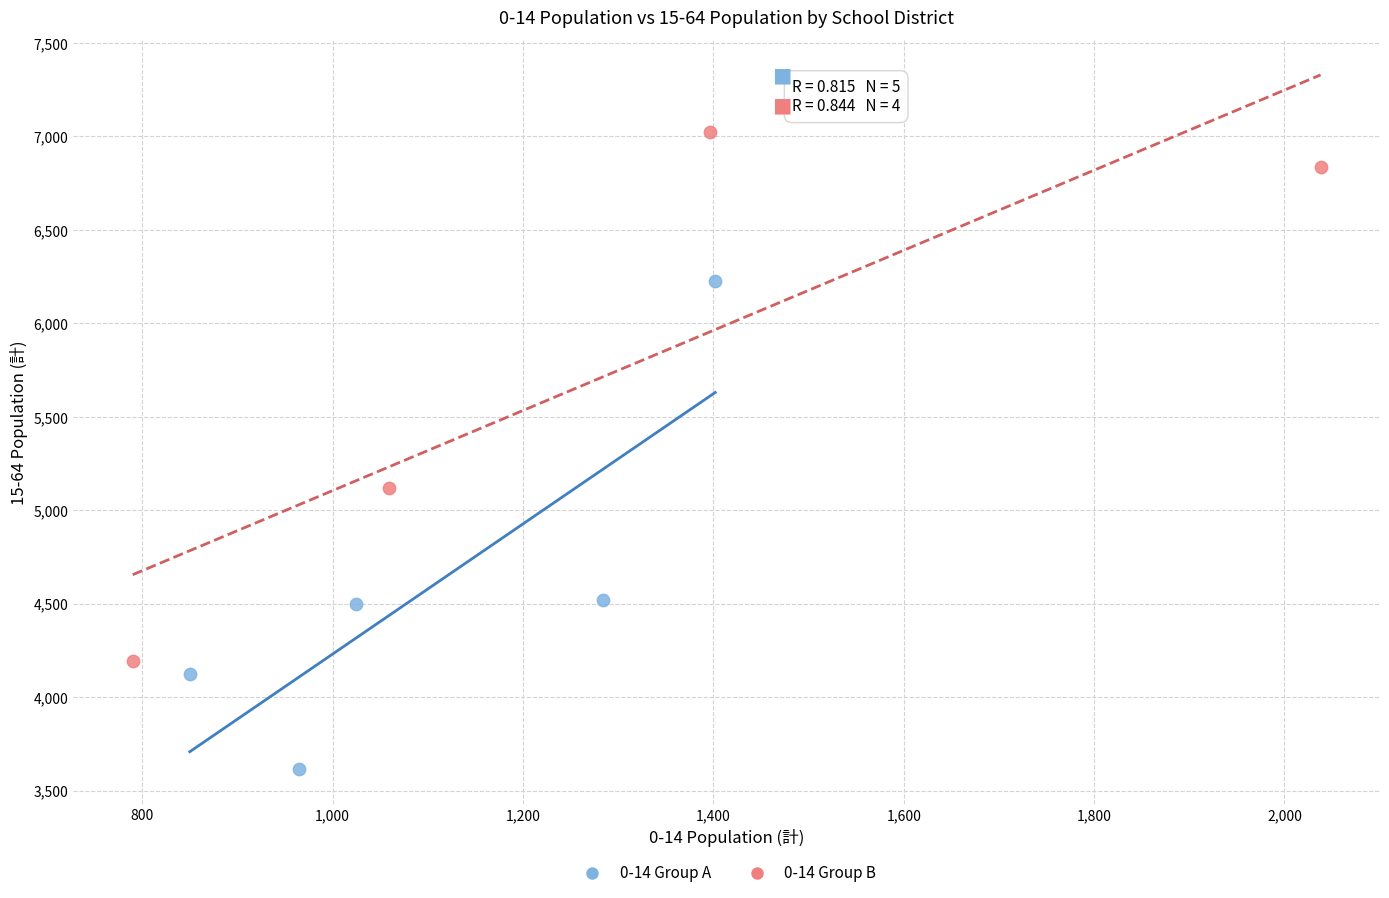

What are all the series names shown in the legend?

0-14 Group A, 0-14 Group B